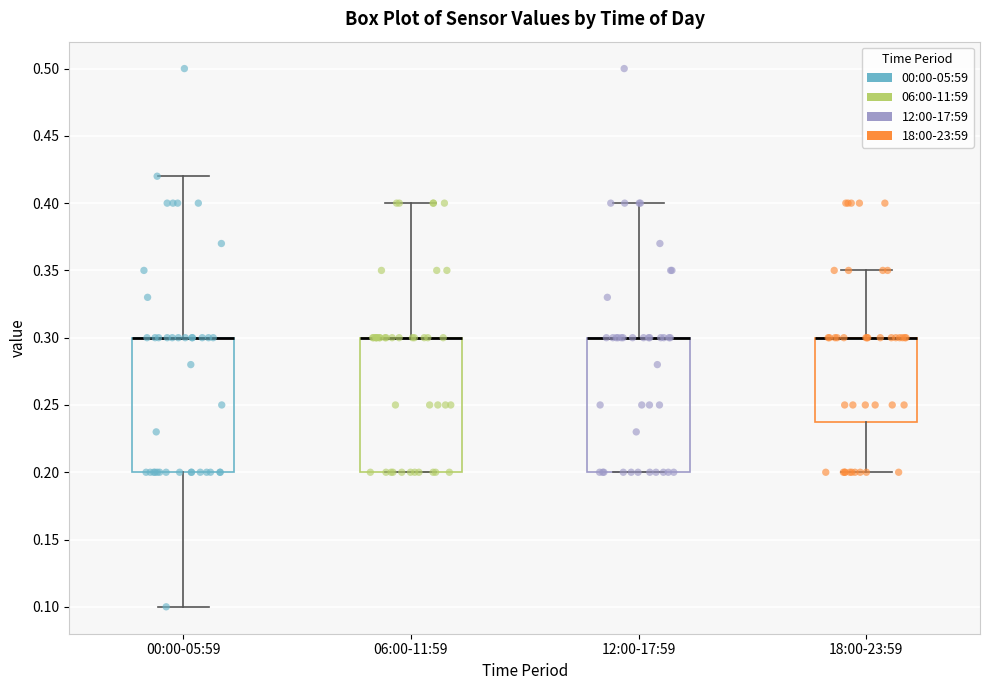

Reading left to right, transcribe this box plot: for each box, give where its median line is, the range the box spans, and where its two whiskers end, as read against the y-axis. The values are not printed on the chart, so give them approximately, as read against the axis.

00:00-05:59: median 0.30 (drawn on the box's upper edge), box 0.20 to 0.30, whiskers 0.10 to 0.42
06:00-11:59: median 0.30 (drawn on the box's upper edge), box 0.20 to 0.30, whiskers 0.20 to 0.40
12:00-17:59: median 0.30 (drawn on the box's upper edge), box 0.20 to 0.30, whiskers 0.20 to 0.40
18:00-23:59: median 0.30 (drawn on the box's upper edge), box 0.24 to 0.30, whiskers 0.20 to 0.35